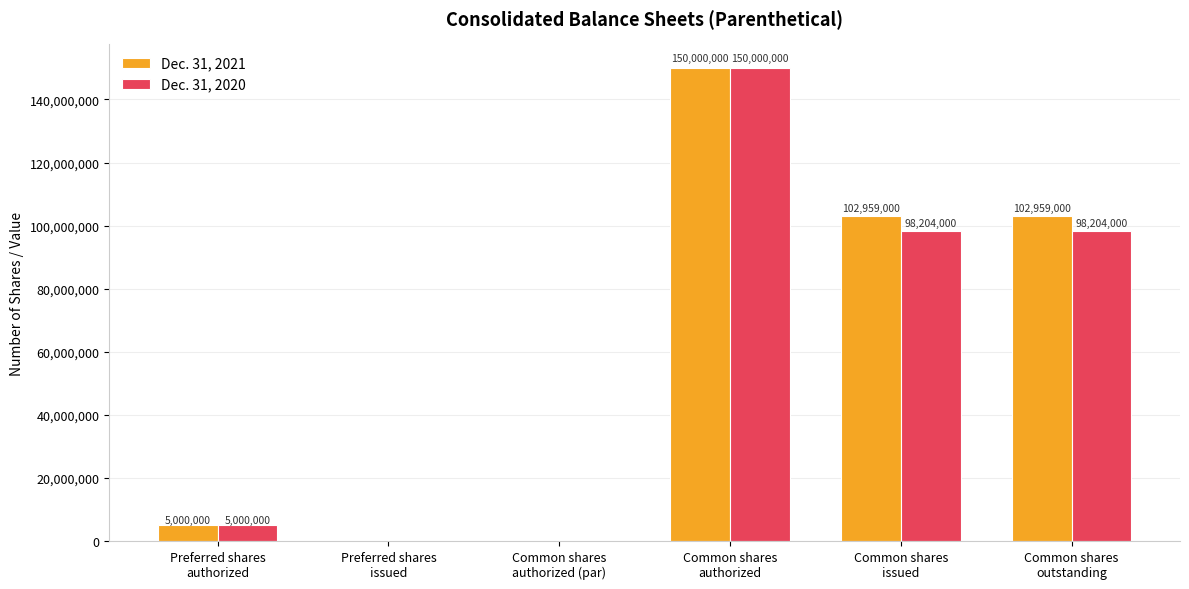

Where does the Dec. 31, 2020 series first go above 98204000?

Common shares
authorized